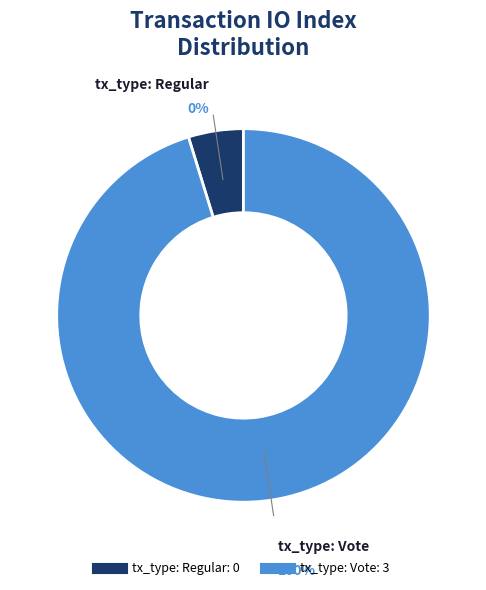

Rank the categories by value from lowest to highest.

tx_type: Regular, tx_type: Vote